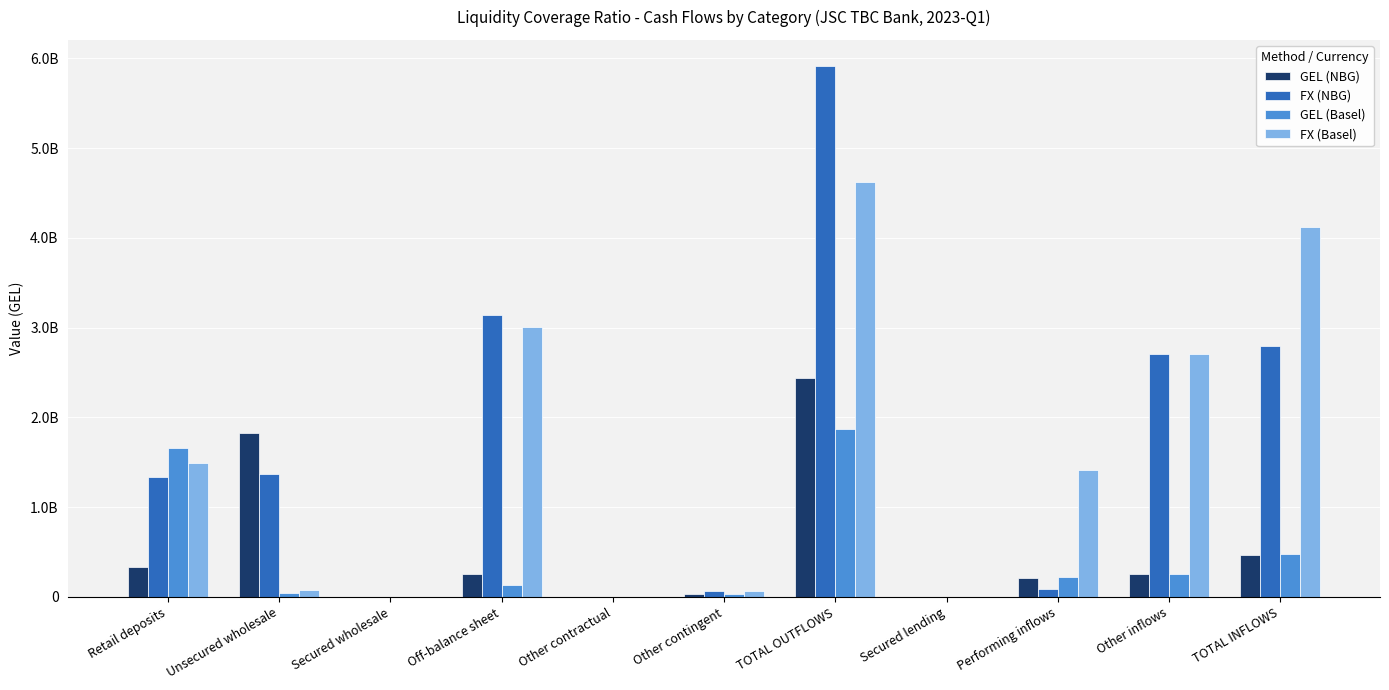

What are all the series names shown in the legend?

GEL (NBG), FX (NBG), GEL (Basel), FX (Basel)